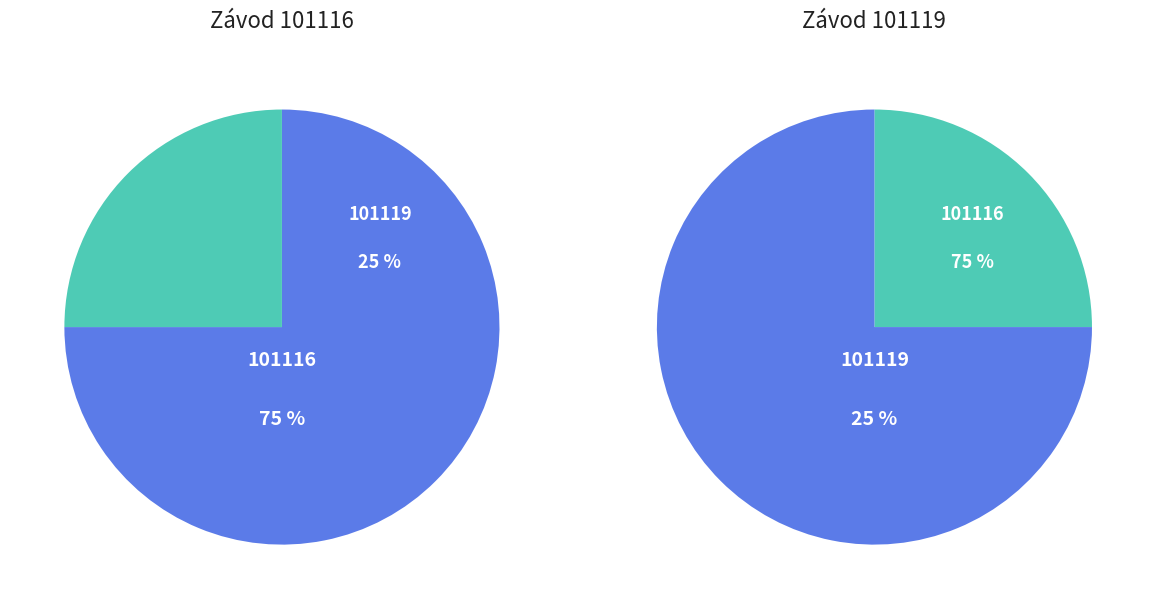

Approximately how many times larger is the value at 101119 compared to 101116?

0.3